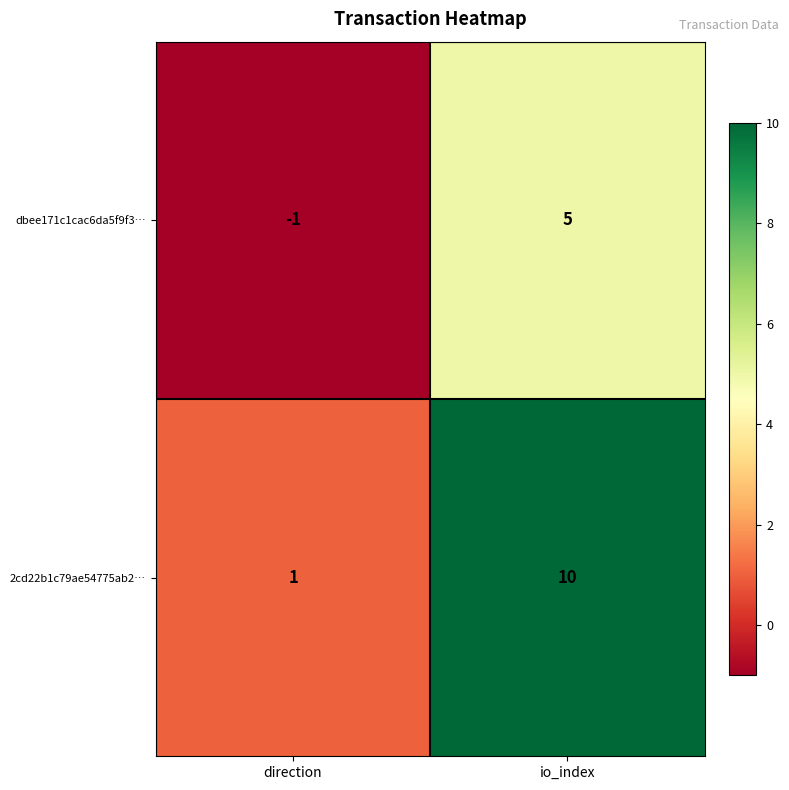

At which label does 2cd22b1c79ae54775ab2… reach its minimum?

direction